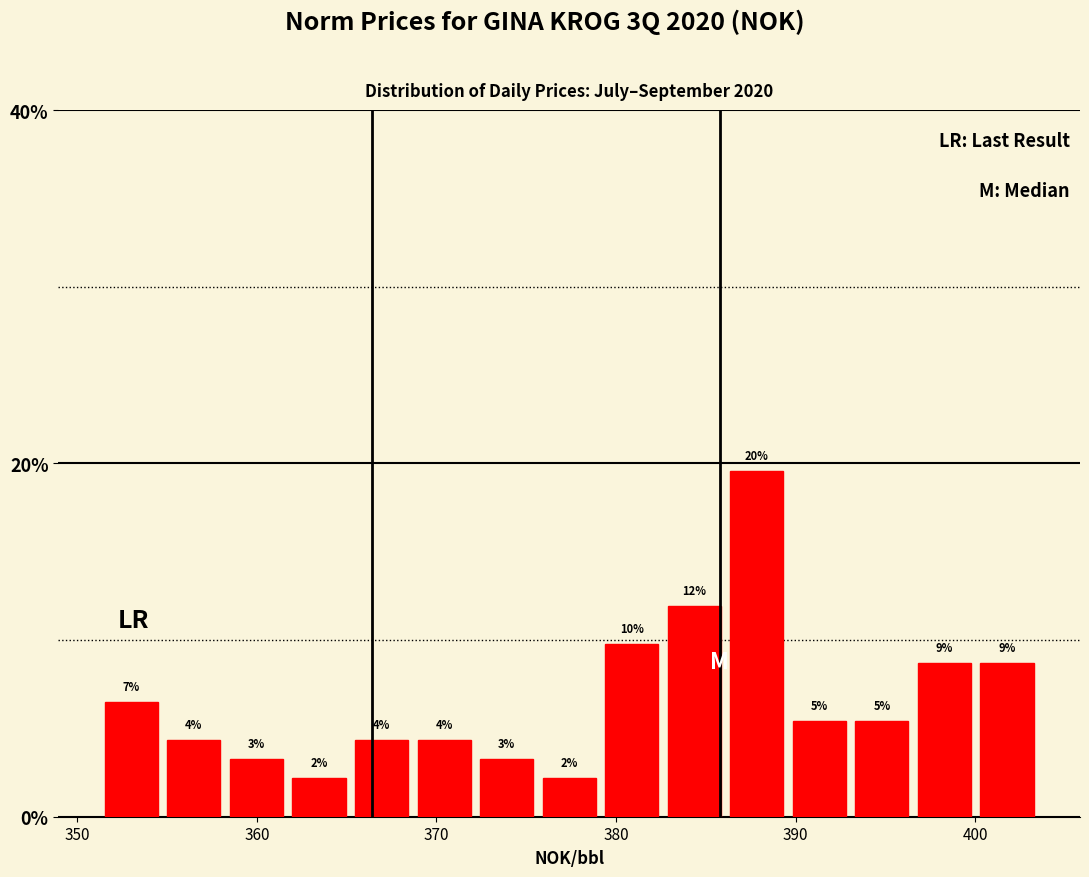

Read against the x-axis, roughly where is the centre of the tallest bar?

388